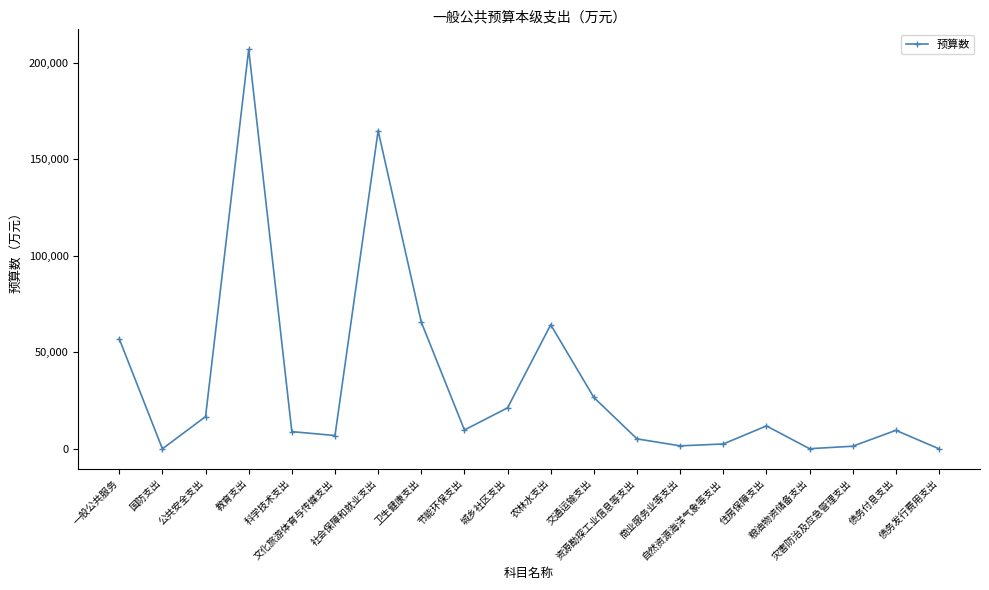

The chart shows a value of 108347 at 社会保障和就业支出. True or false?

False